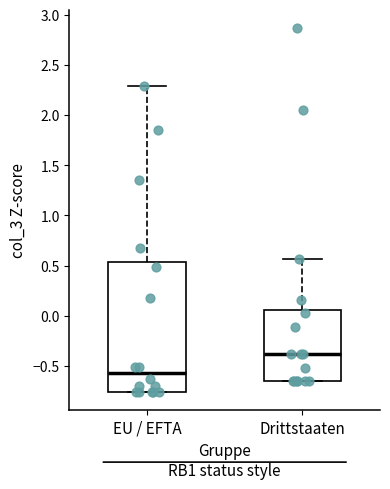

Which box's median line is the highest?

Drittstaaten